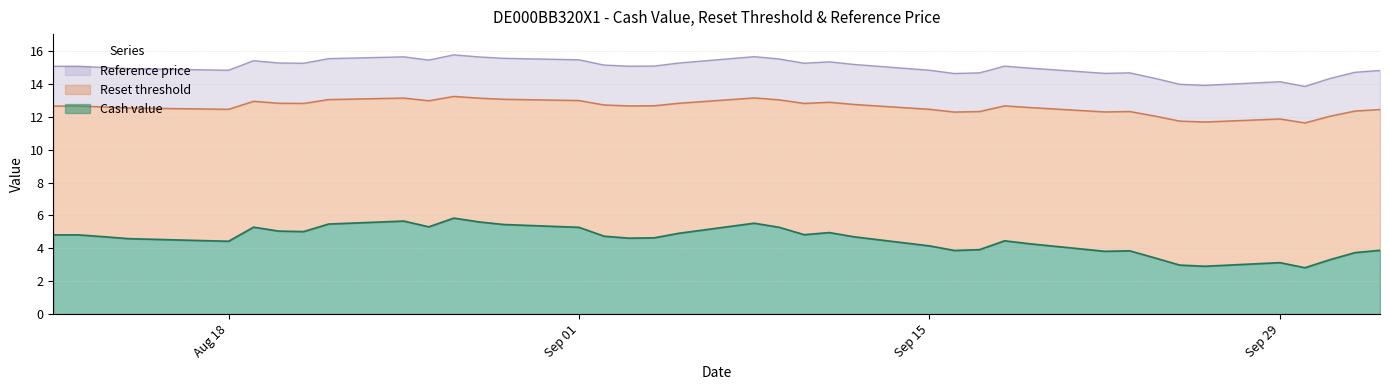

Reading left to right, transcribe all the data shown in this chart.

Cash value: 4.8	4.8	4.7	4.6	4.4	5.3	5.0	5.0	5.5	5.7	5.3	5.8	5.6	5.5	5.3	4.7	4.6	4.6	4.9	5.5	5.3	4.8	5.0	4.7	4.2	3.9	3.9	4.5	4.3	3.8	3.9	3.4	3.0	2.9	3.1	2.8	3.3	3.7	3.9
Reset threshold: 12.7	12.7	12.6	12.5	12.5	13.0	12.8	12.8	13.1	13.2	13.0	13.3	13.1	13.1	13.0	12.7	12.7	12.7	12.8	13.2	13.0	12.8	12.9	12.8	12.5	12.3	12.3	12.7	12.6	12.3	12.3	12.1	11.7	11.7	11.9	11.6	12.0	12.4	12.5
Reference price: 15.1	15.1	15.0	14.9	14.8	15.4	15.3	15.3	15.5	15.7	15.5	15.8	15.7	15.6	15.5	15.2	15.1	15.1	15.3	15.7	15.5	15.3	15.3	15.2	14.8	14.6	14.7	15.1	15.0	14.7	14.7	14.3	14.0	13.9	14.1	13.9	14.3	14.7	14.8